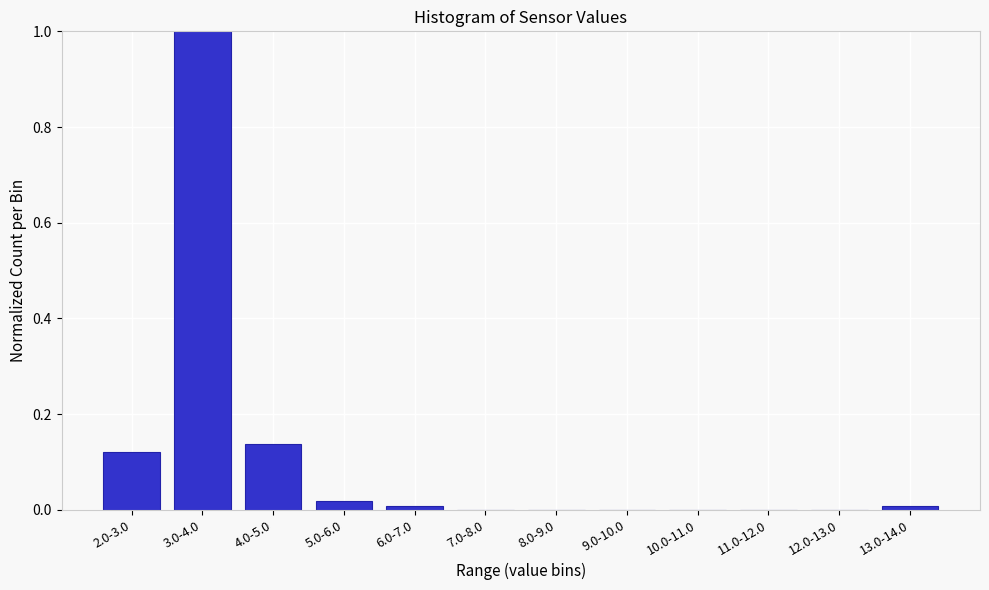

Which label corresponds to the largest value in the chart?

3.0-4.0